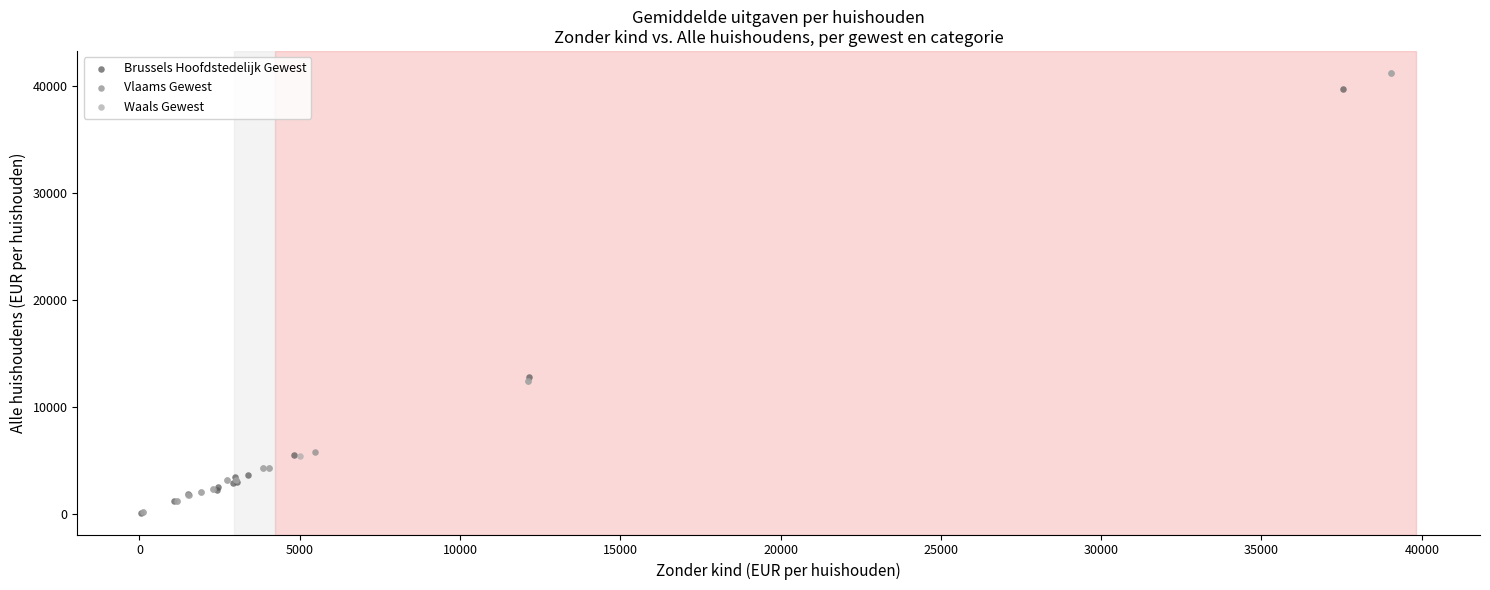

What are all the series names shown in the legend?

Brussels Hoofdstedelijk Gewest, Vlaams Gewest, Waals Gewest